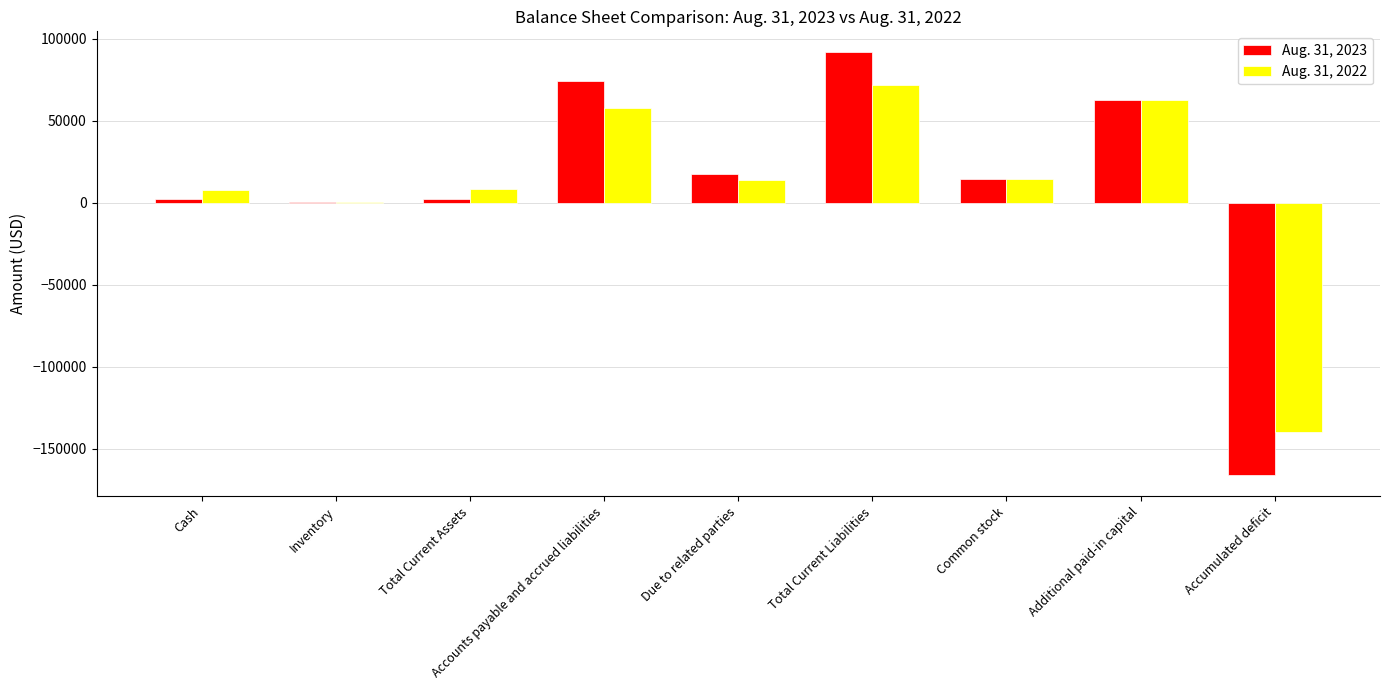

True or false: Aug. 31, 2022 has a value of 7899 at Cash.

True